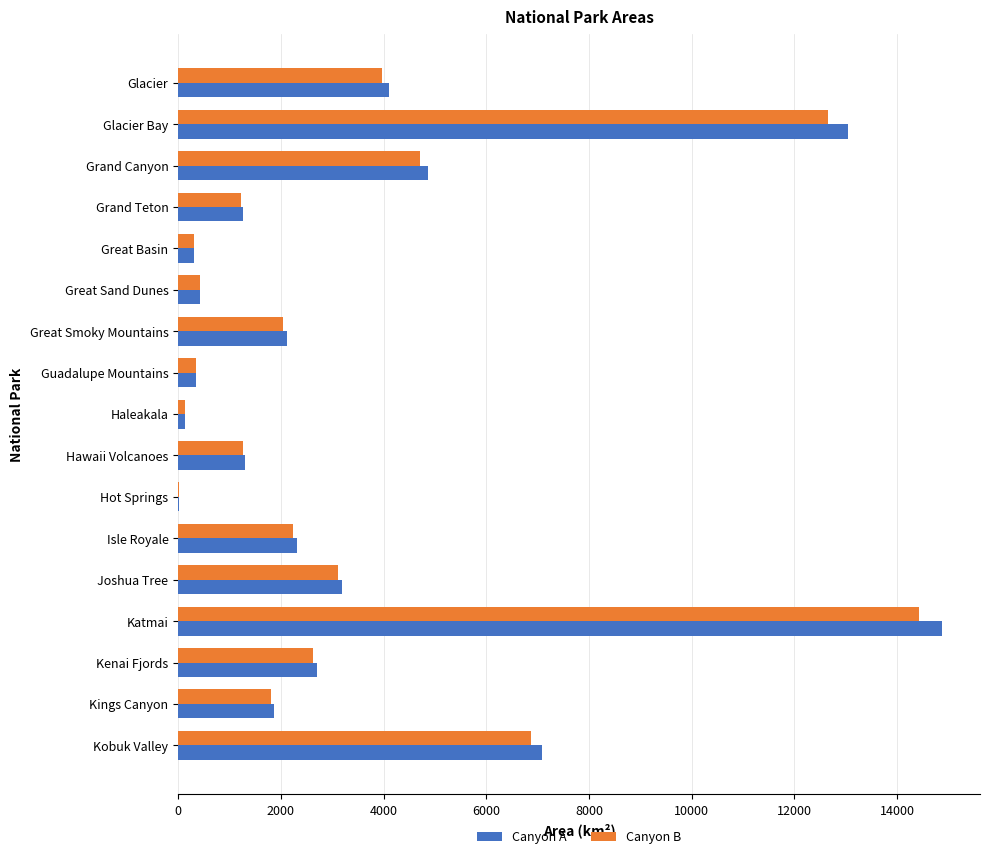

Is it true that Canyon B equals 4709.0 at Kenai Fjords?

False